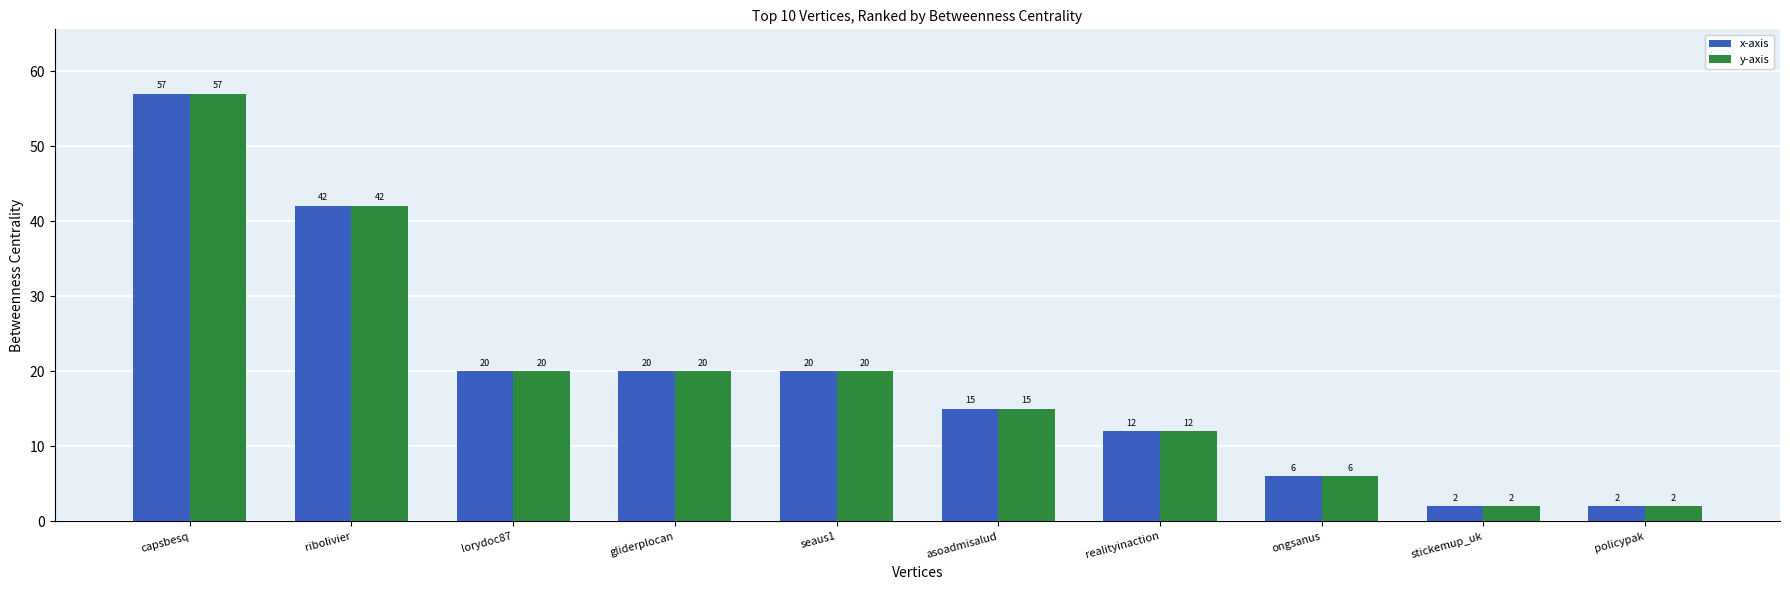

What is the greatest value displayed?

57